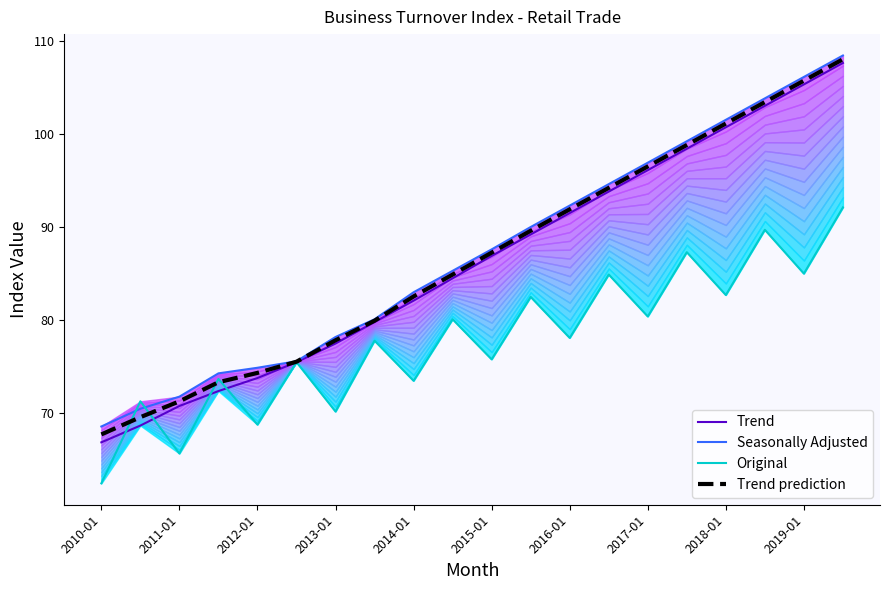

At which label is Trend prediction closest to 87?

2015-01